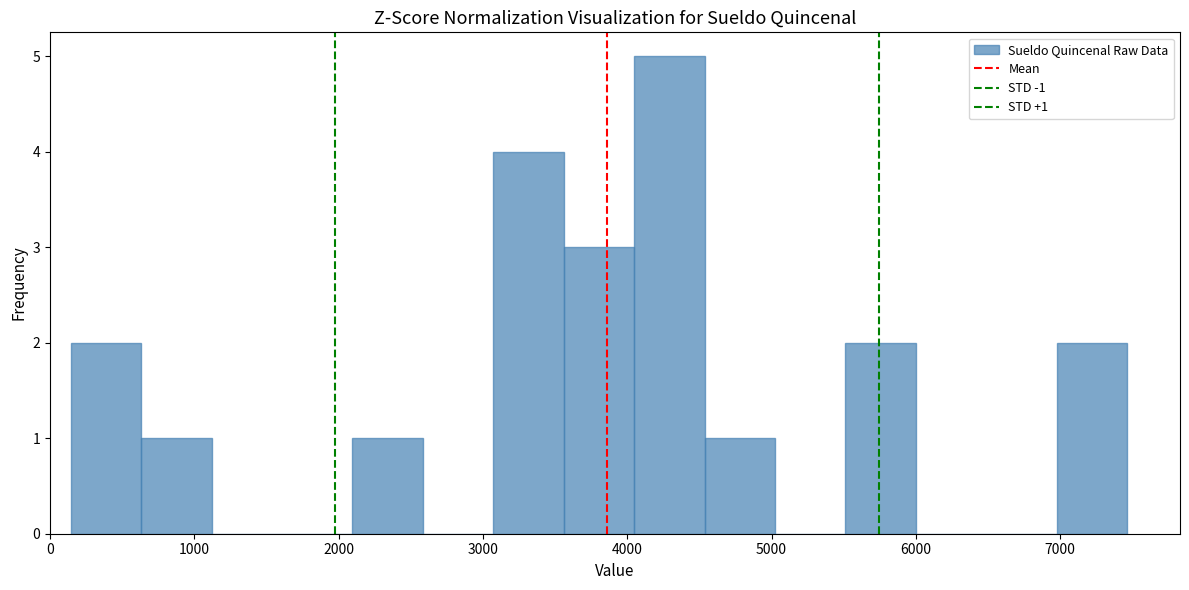

Over which range of the x-axis is the bar tallest?

4000 to 4500